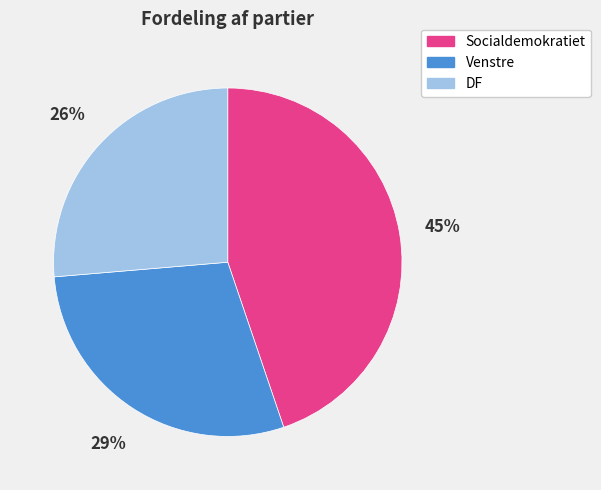

True or false: Venstre accounts for 21% of the total.

False